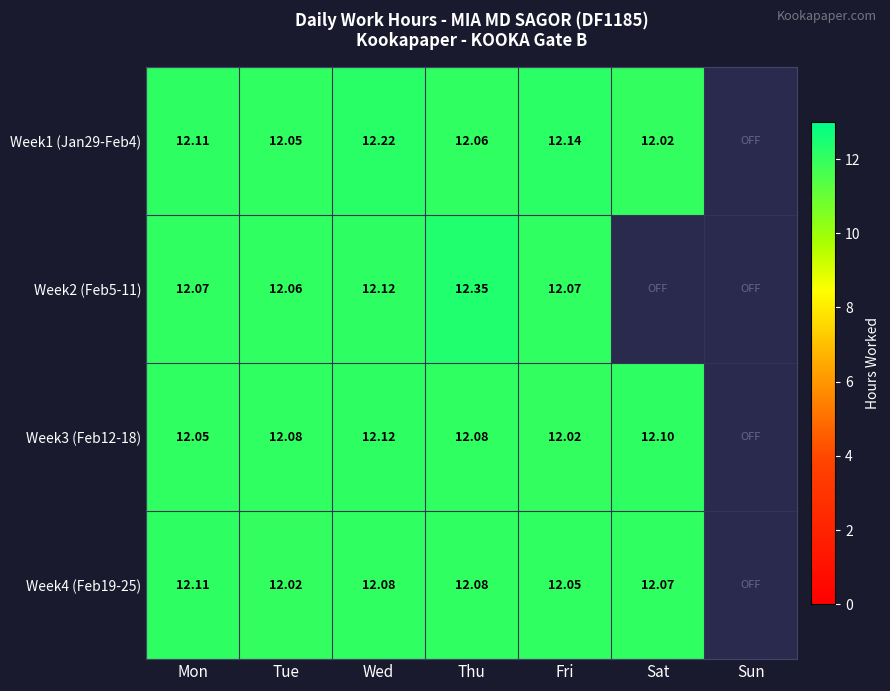

Is the value of Week1 (Jan29-Feb4) at Fri greater than the value of Week2 (Feb5-11) at Sat?

Yes